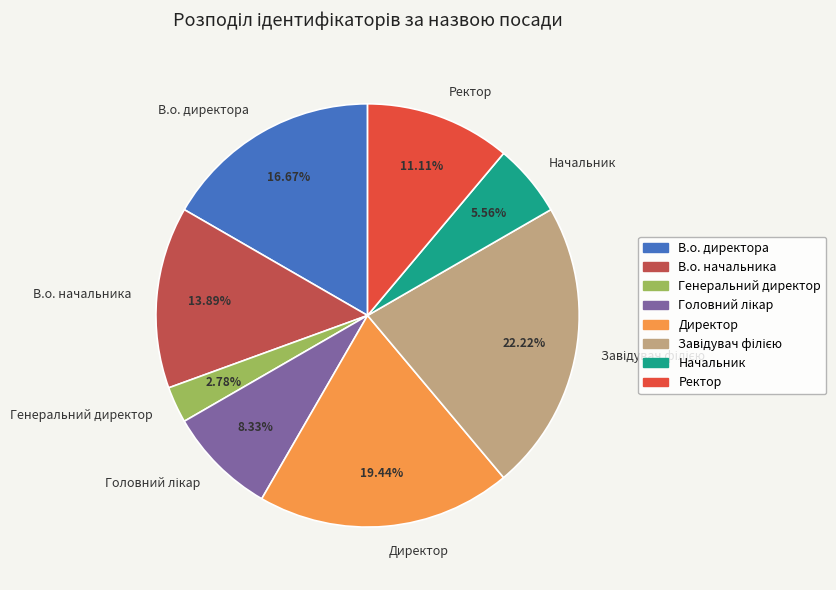

What is the ratio of the value at В.о. директора to the value at Генеральний директор?

6.0